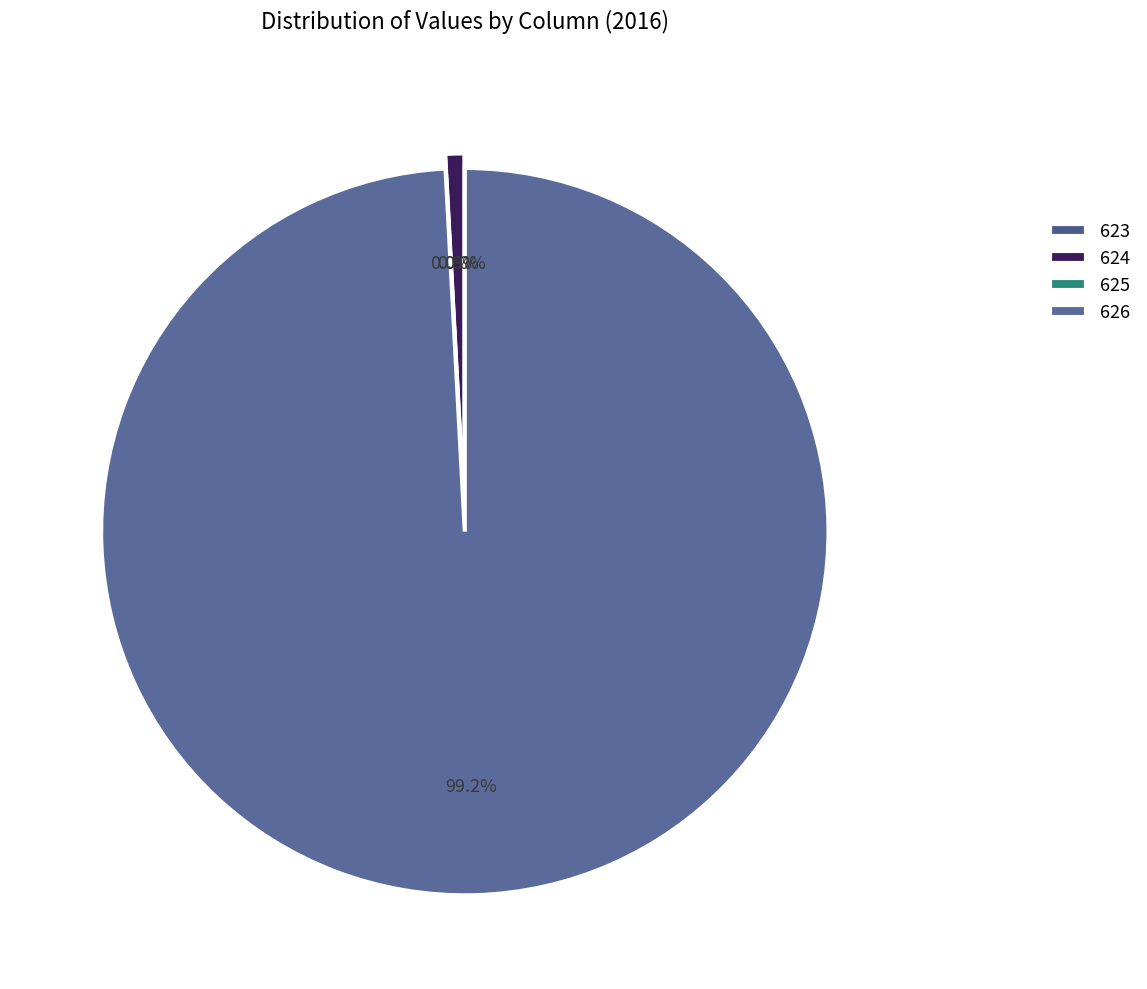

True or false: 624 accounts for 1% of the total.

True